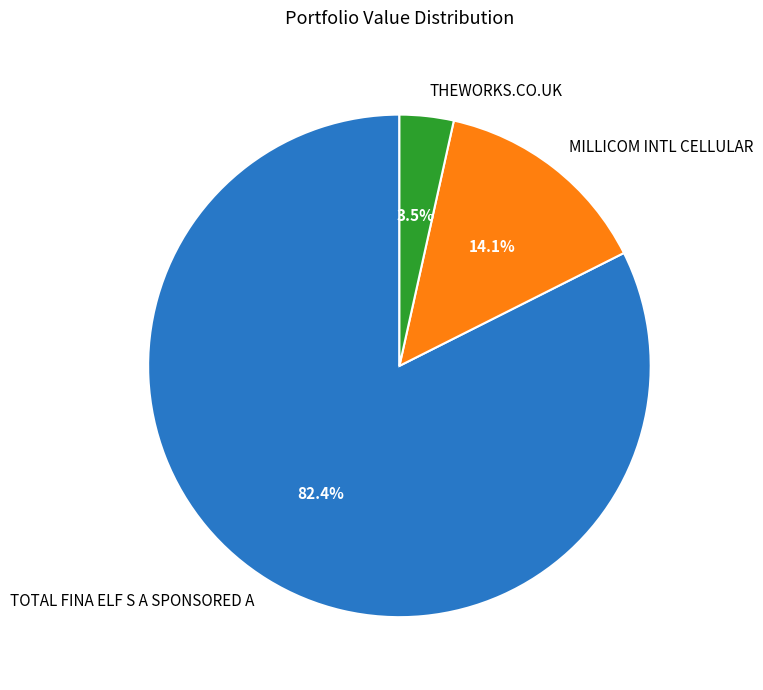

Combined, do MILLICOM INTL CELLULAR and TOTAL FINA ELF S A SPONSORED A account for over 50%?

Yes